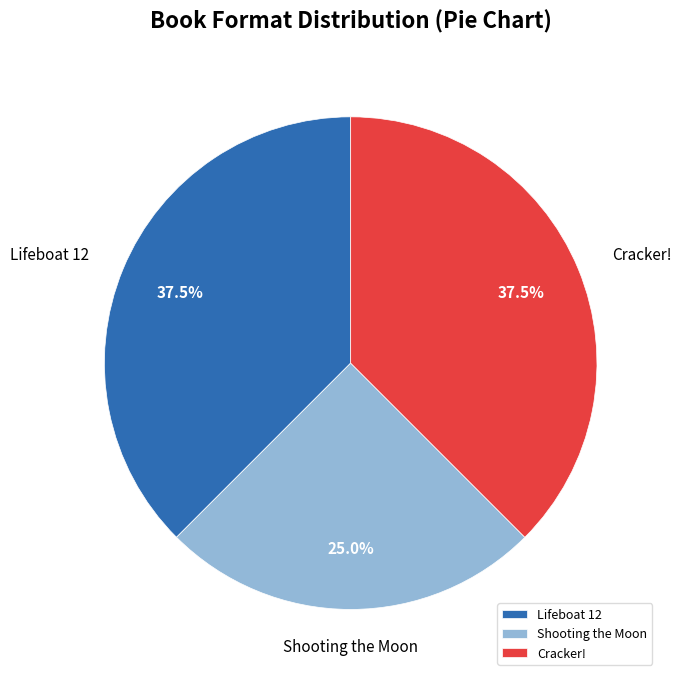

Does Lifeboat 12 represent more than half of the total?

No